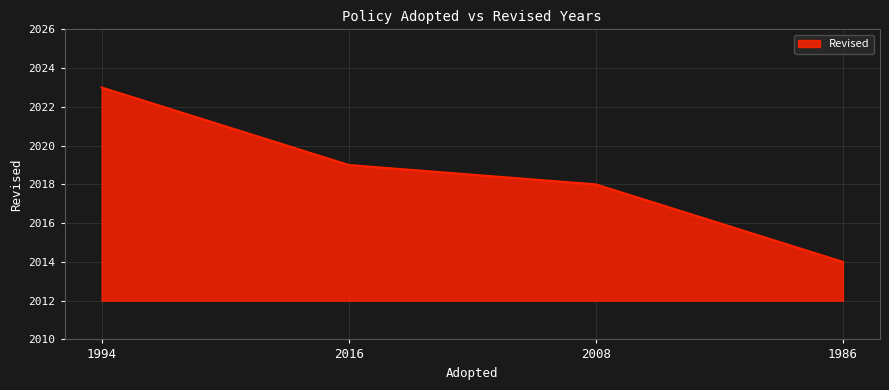

What is the difference between the maximum and second lowest values?

5